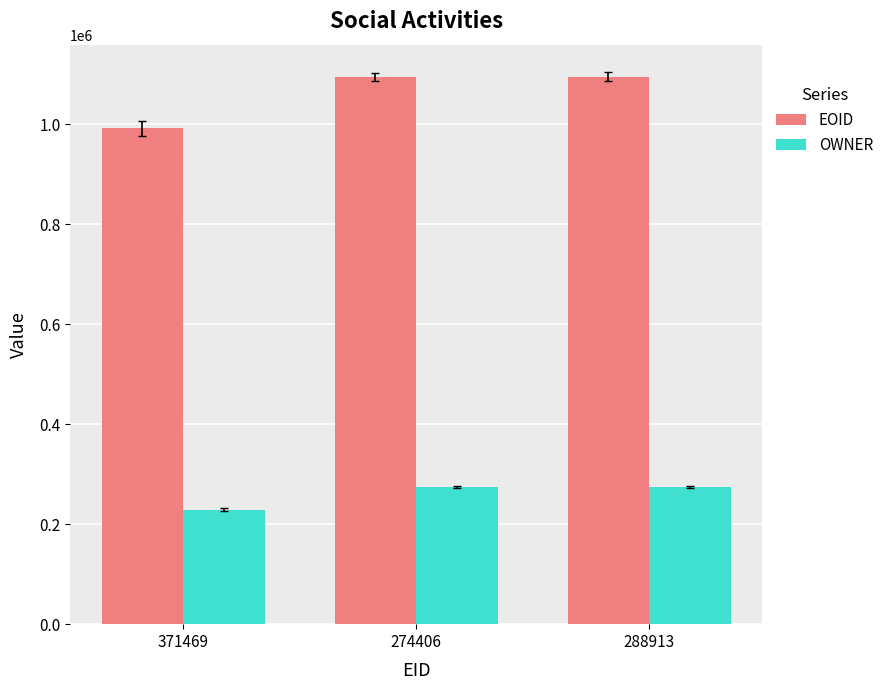

What is the lowest value of the EOID series?

991960